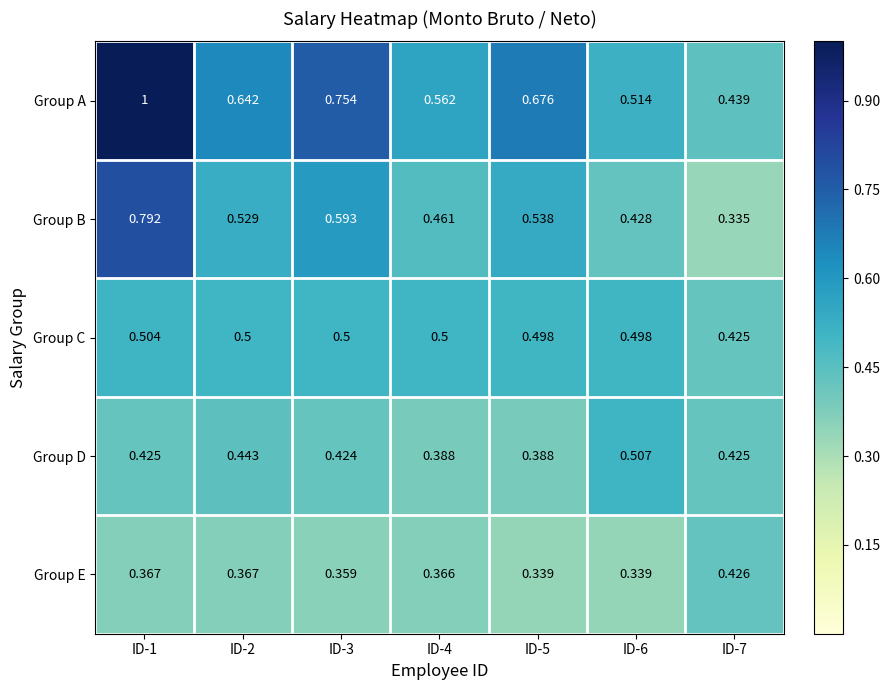

List the series in order of their peak value, lowest first.

Group E, Group C, Group D, Group B, Group A